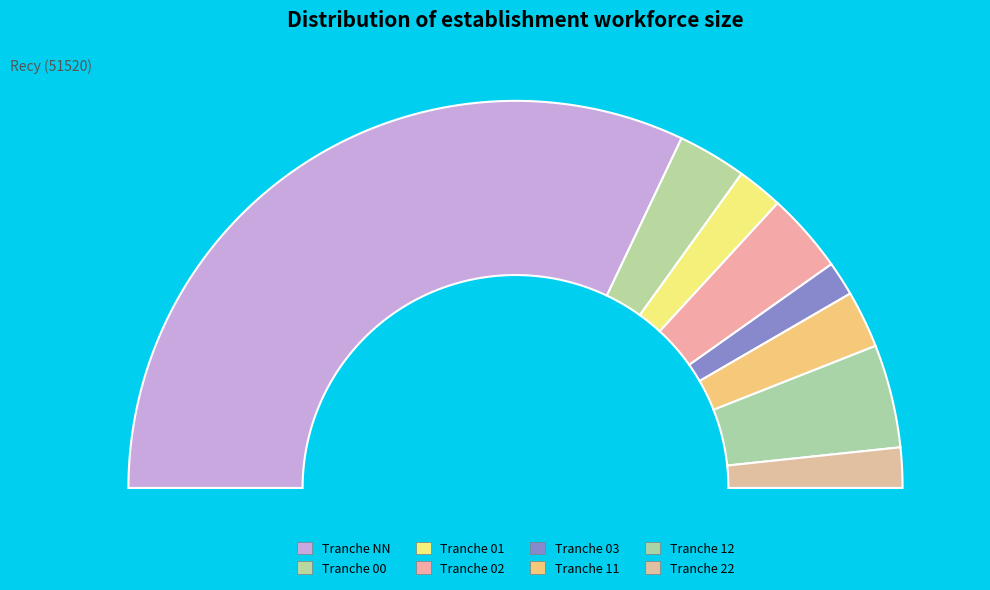

How many segments does this pie chart have?

8